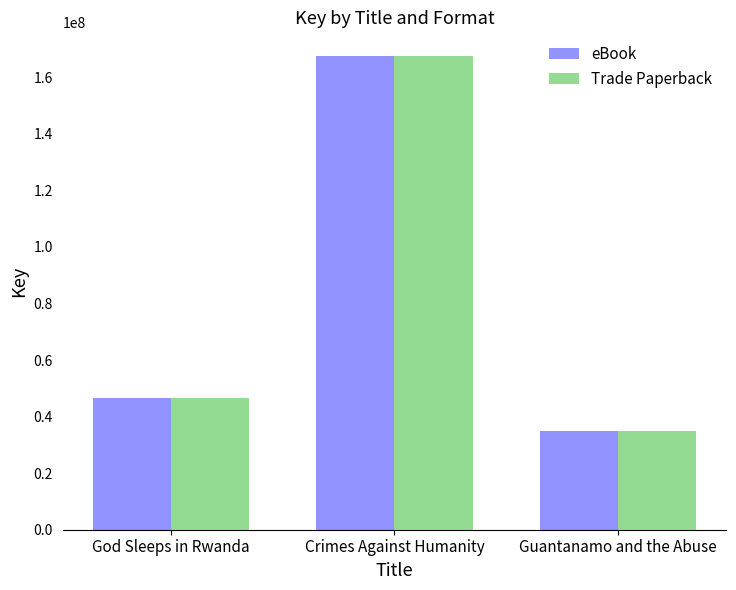

What is the label of the 2nd bar from the left?

Crimes Against Humanity